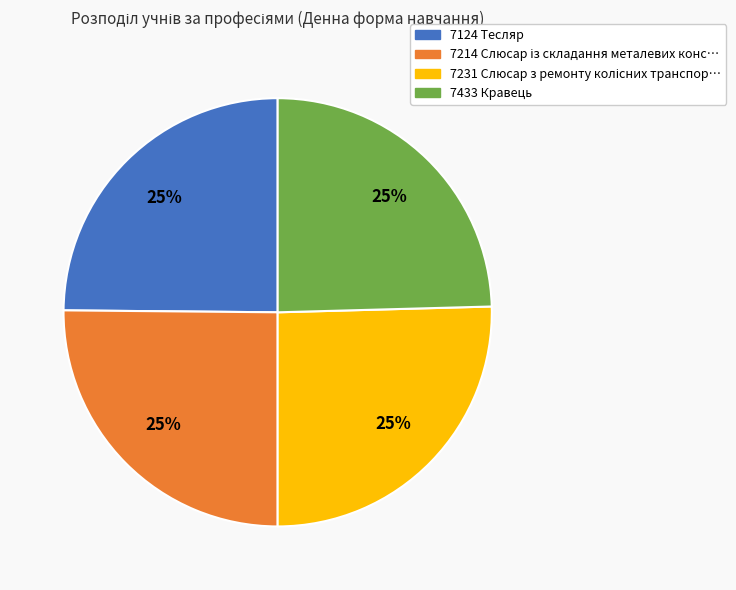

To the nearest percent, what is the average slice percentage?

25%